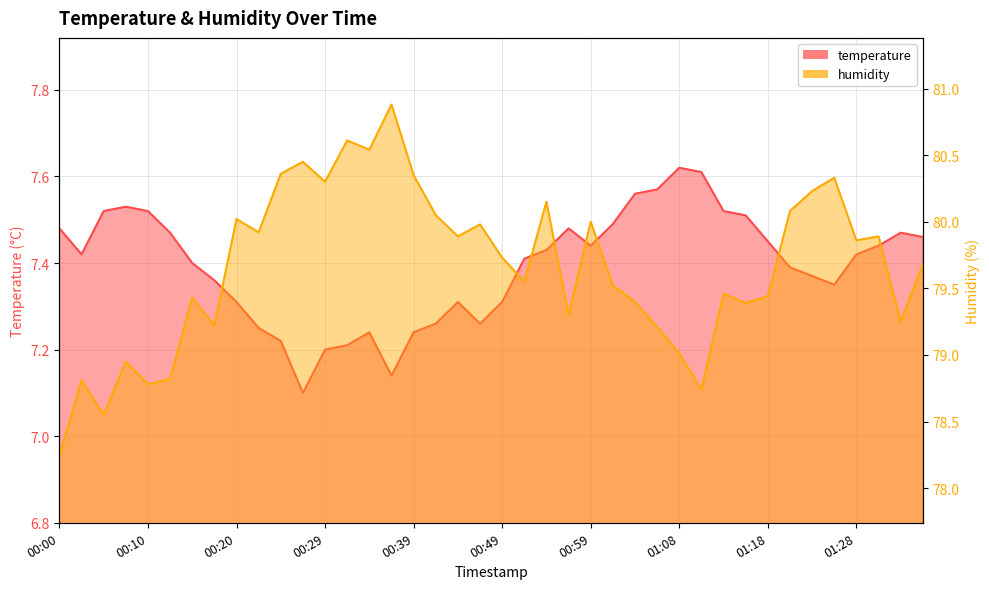

Does the chart display data point markers on the line(s)?

No